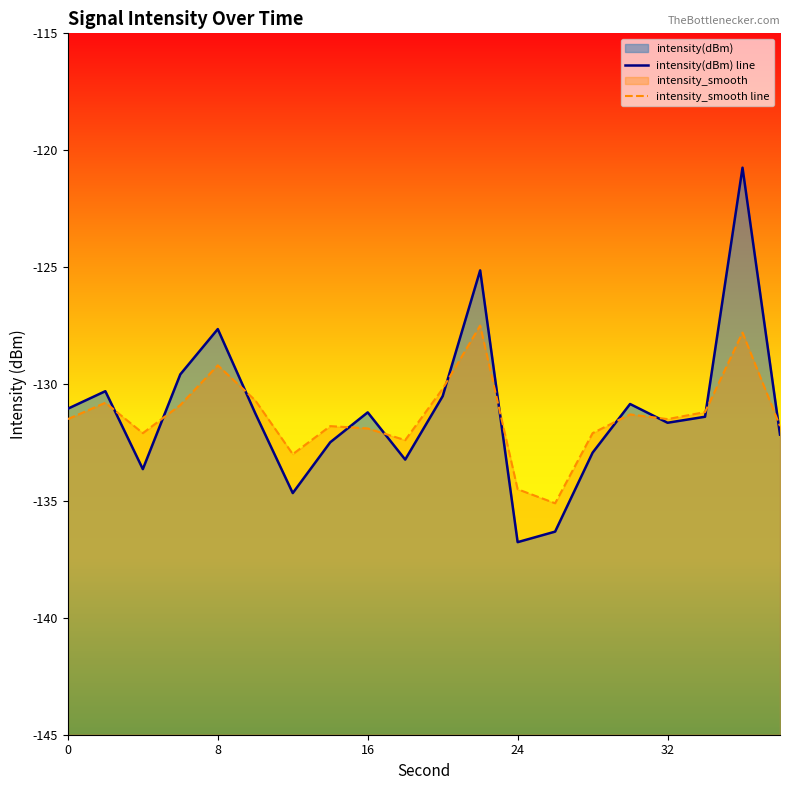

Which series has the largest range (max minus min)?

intensity(dBm) line